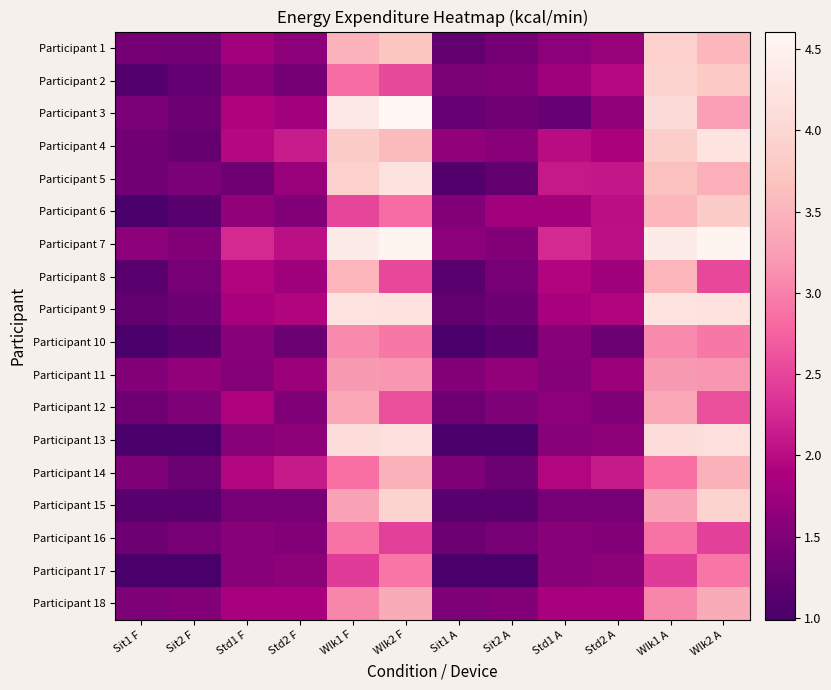

What is the difference between the highest and lowest values at Std1 A?

1.0